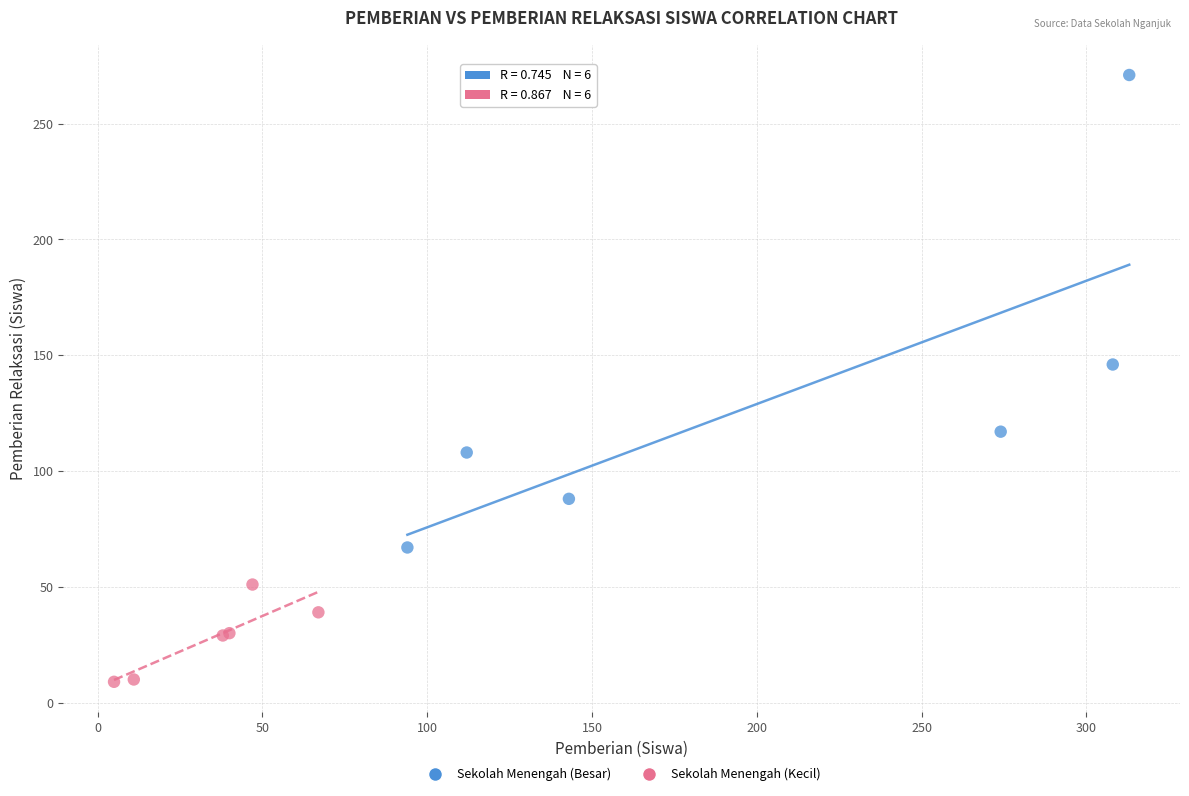

Which series reaches the minimum Y coordinate?

Sekolah Menengah (Kecil)